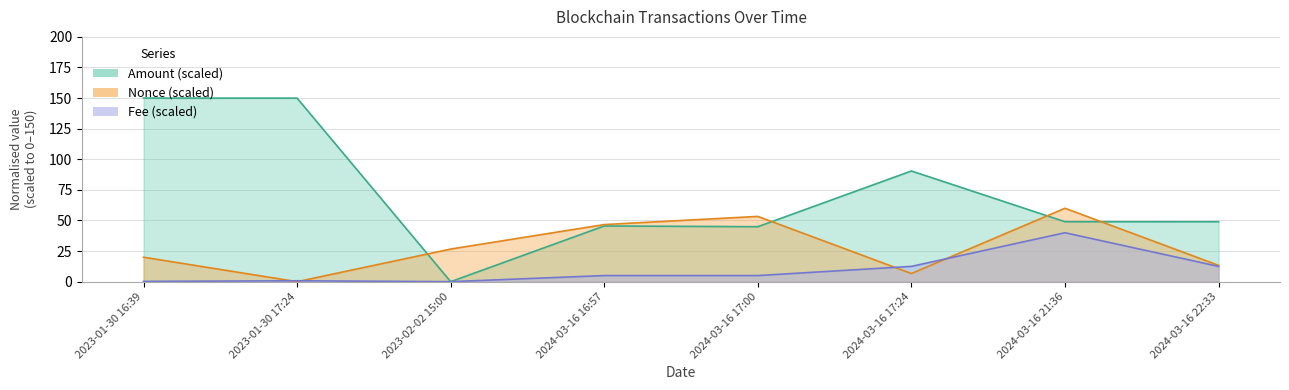

How many values in Nonce are above zero?

7